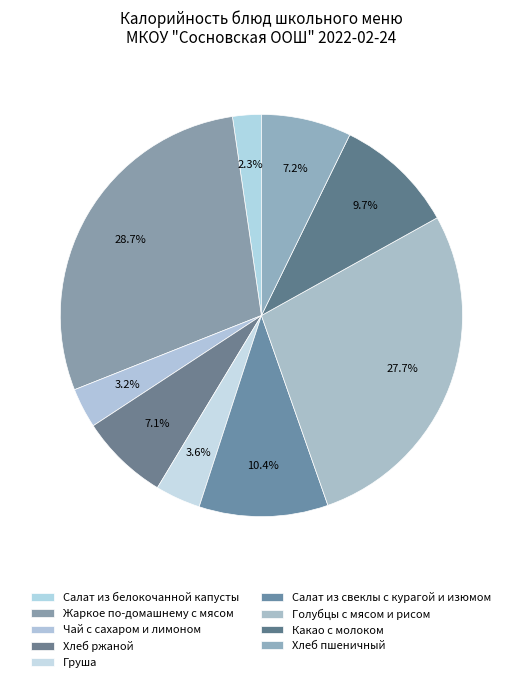

Is there any slice that represents more than half of the pie?

No